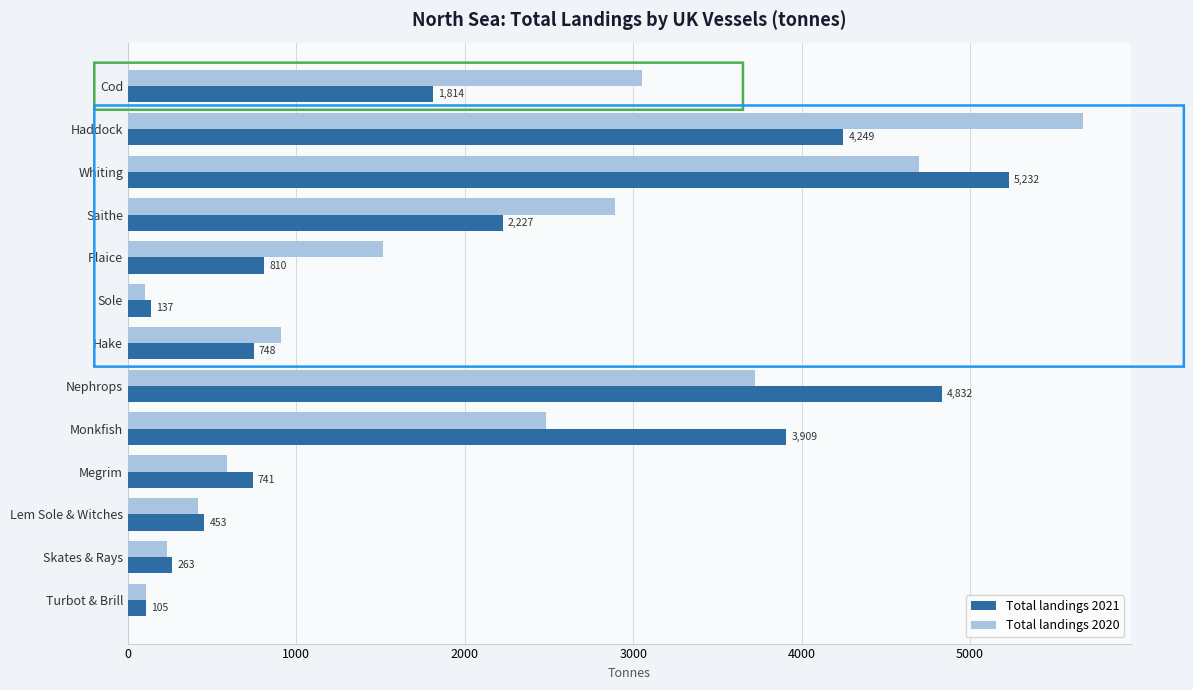

Which series has the largest total across all categories?

Total landings 2020